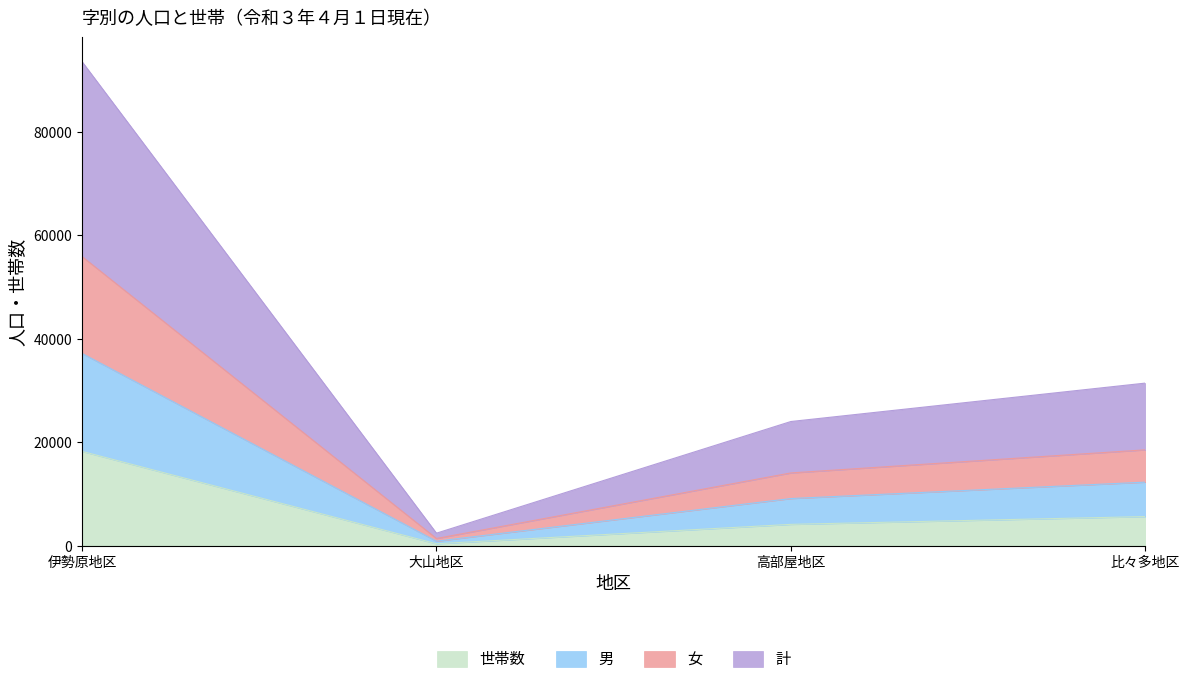

The value of 世帯数 at 比々多地区 is 5625. True or false?

True